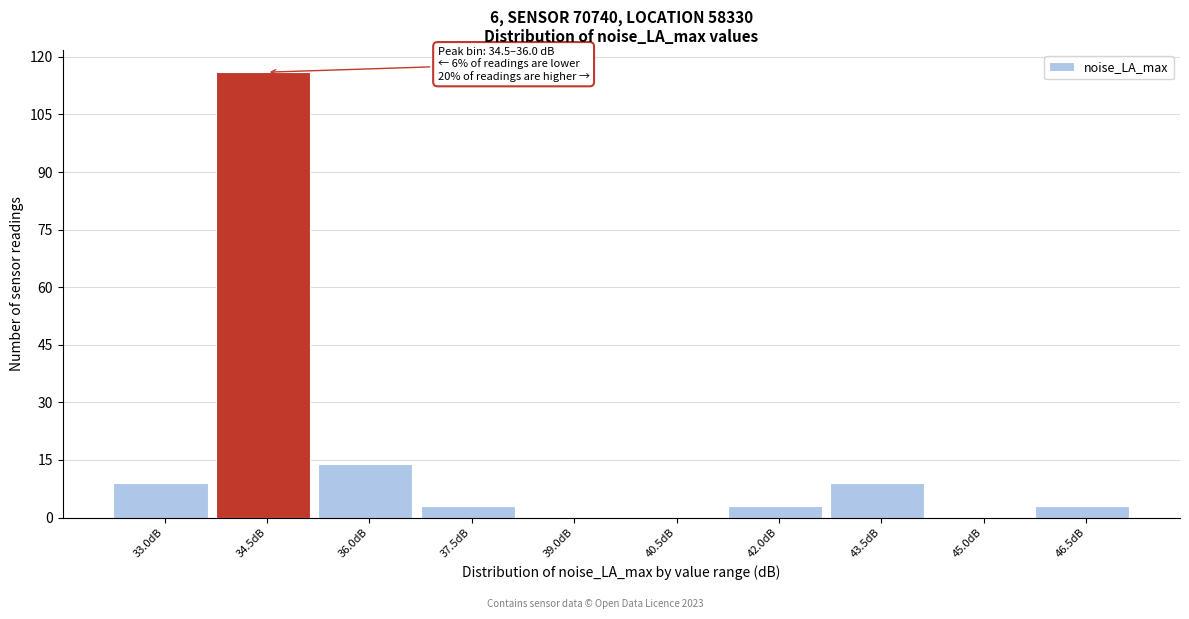

Reading left to right, extract all data points from this chart.

33.0dB=9	34.5dB=116	36.0dB=14	37.5dB=3	39.0dB=0	40.5dB=0	42.0dB=3	43.5dB=9	45.0dB=0	46.5dB=3